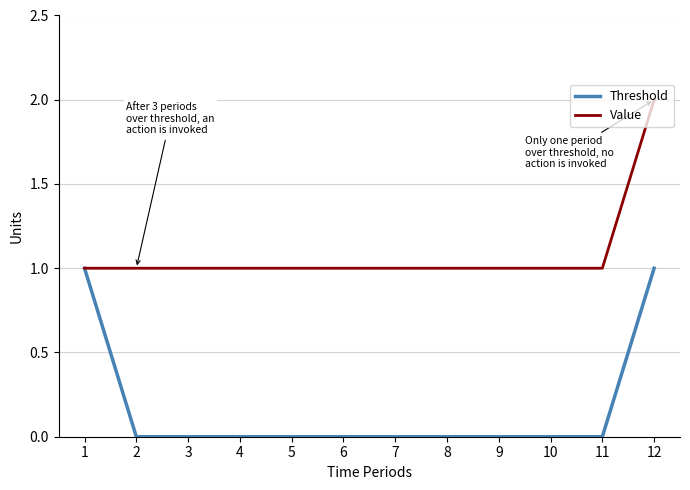

What is the greatest value displayed?

2